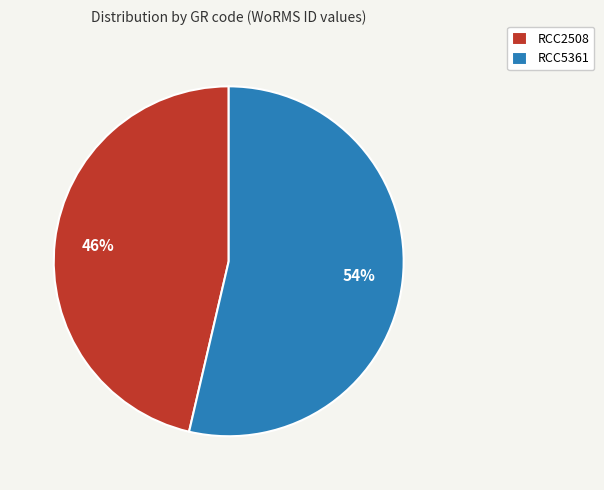

Do RCC2508 and RCC5361 together represent more than half of the pie?

Yes